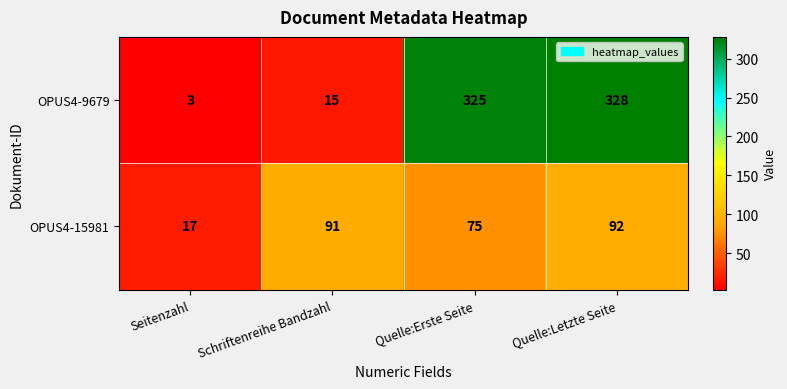

List the series in order of their peak value, highest first.

OPUS4-9679, OPUS4-15981